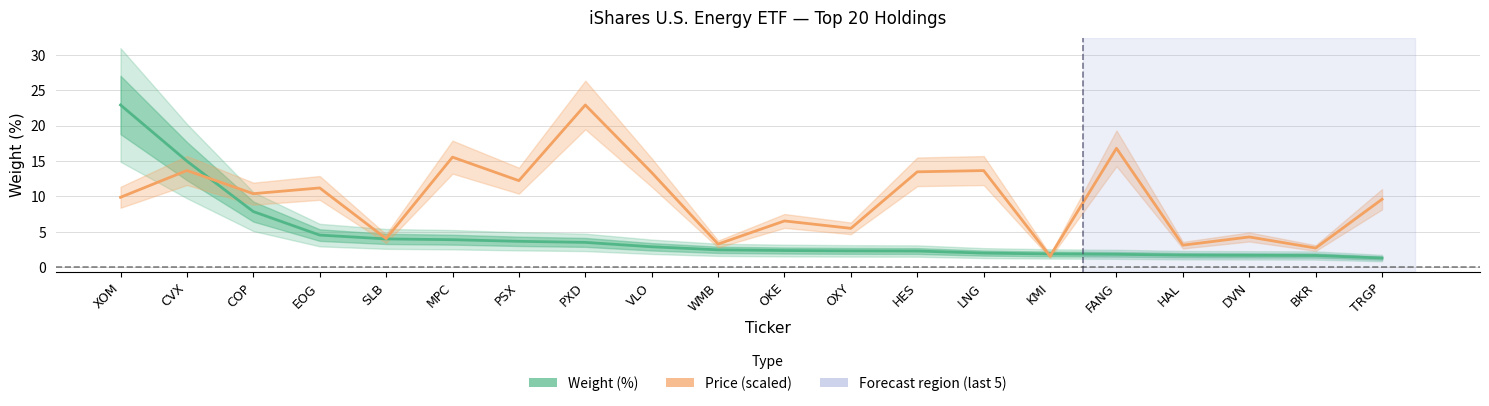

True or false: Price (scaled) and Weight (%) cross at least once.

True